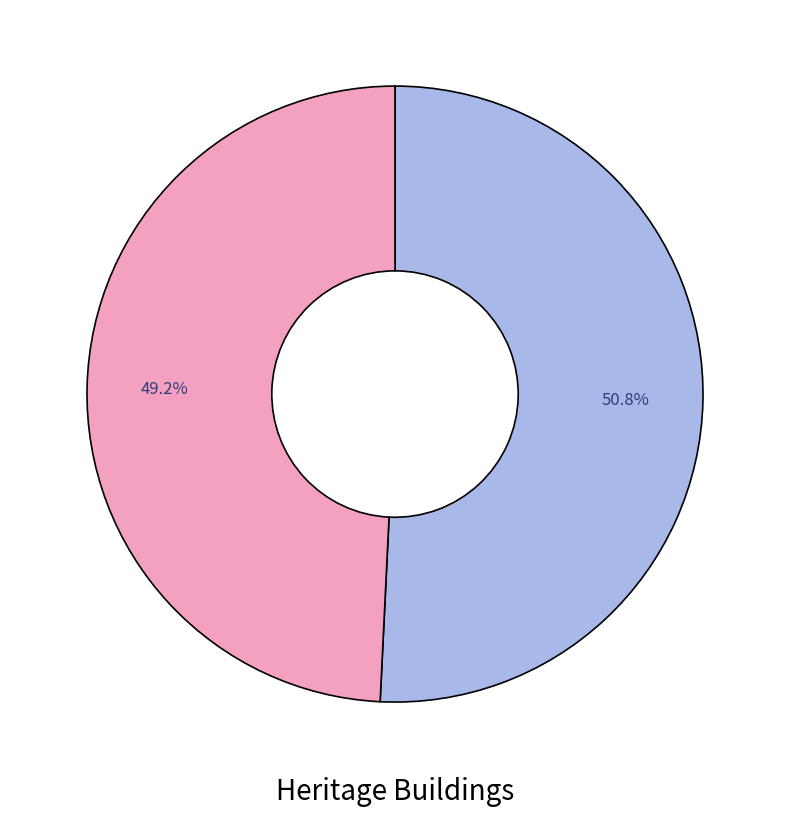

Is there a majority slice in this chart?

Yes